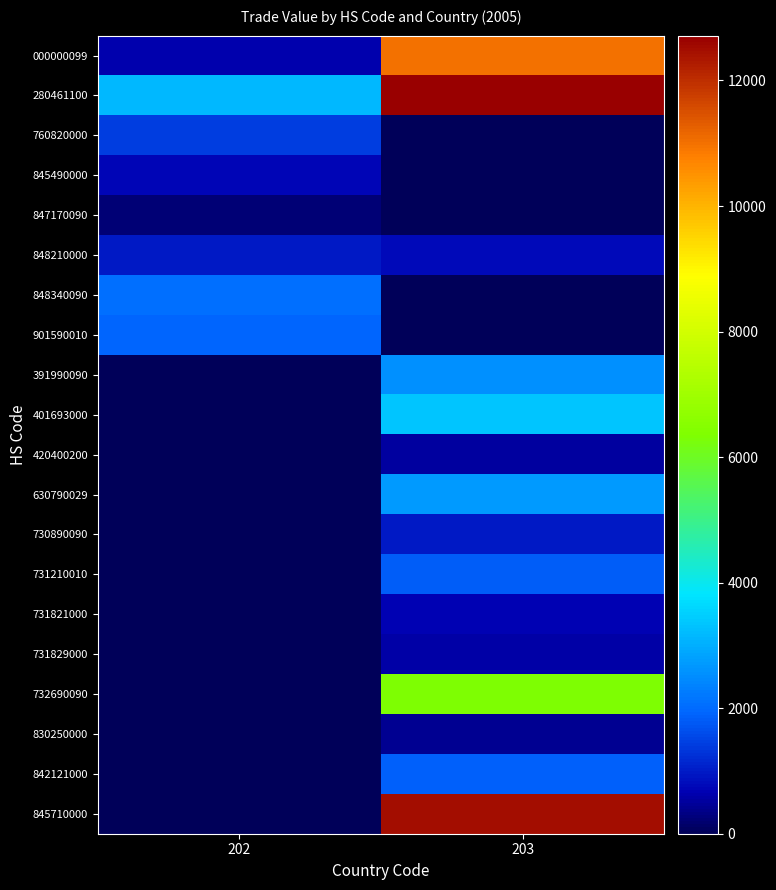

What is the total value across all series at 203?

58685